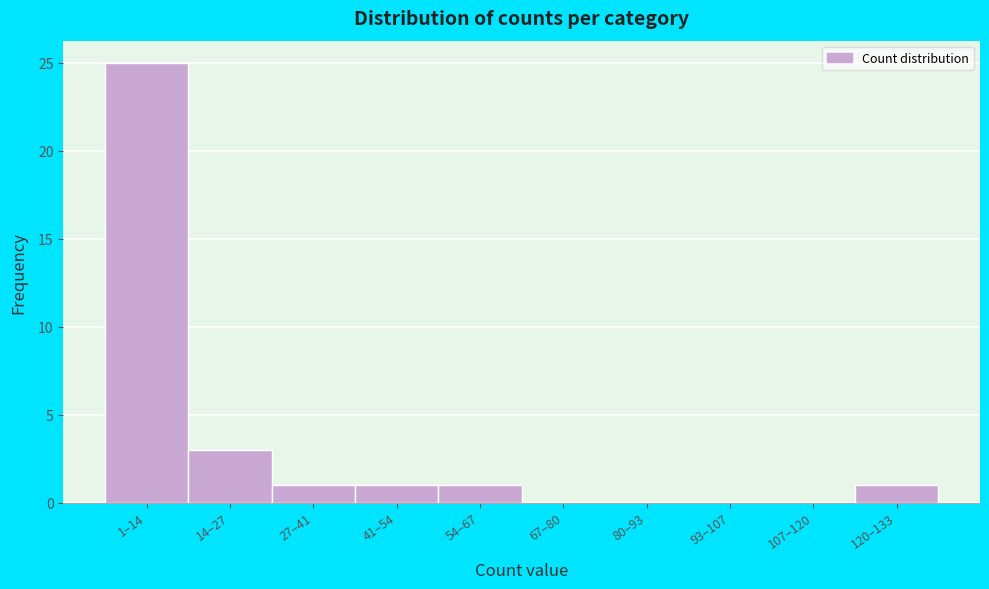

Reading right to left, what are all the values shown in this chart?

120–133=1	107–120=0	93–107=0	80–93=0	67–80=0	54–67=1	41–54=1	27–41=1	14–27=3	1–14=25